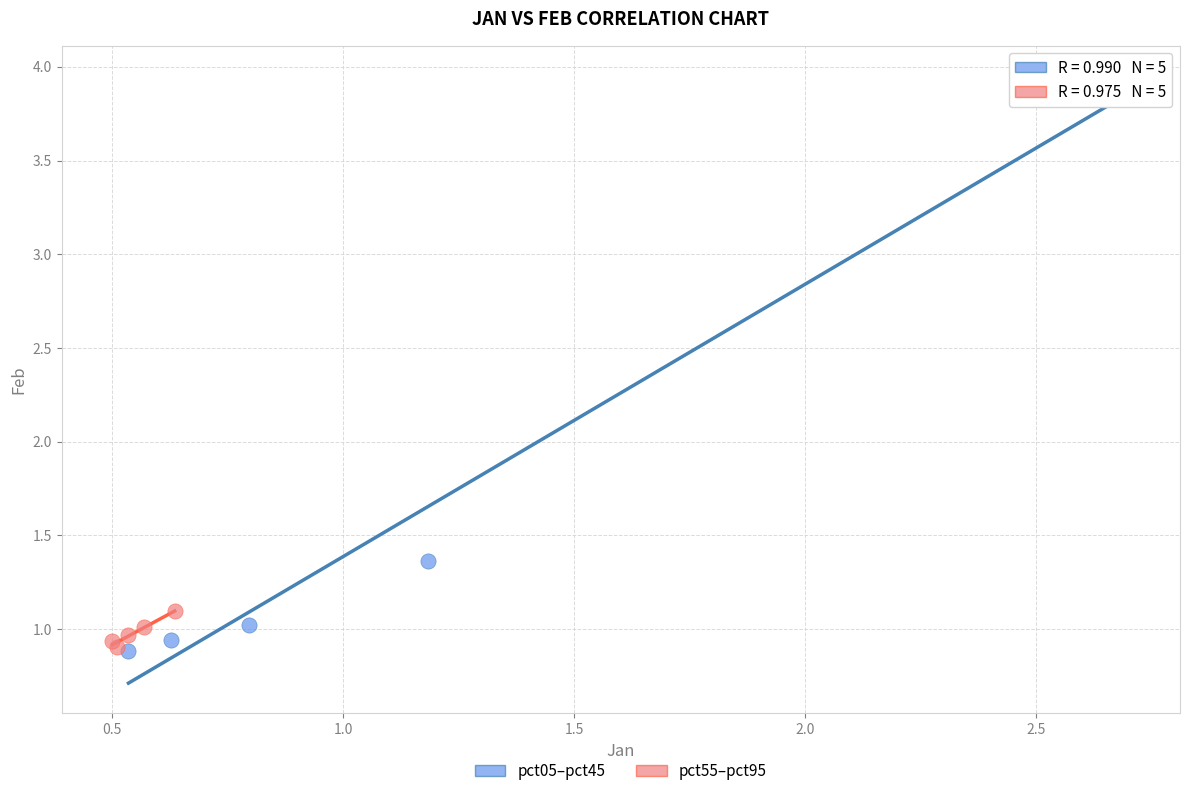

Which series has the largest Y range (max minus min)?

pct05–pct45